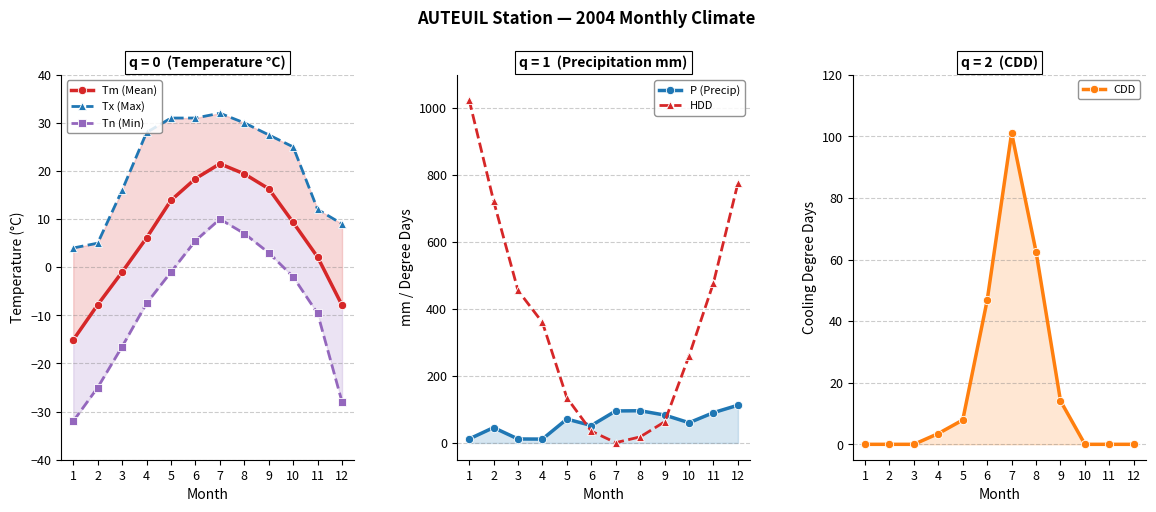

Where is Tm (Mean) nearest to the value 3?

11